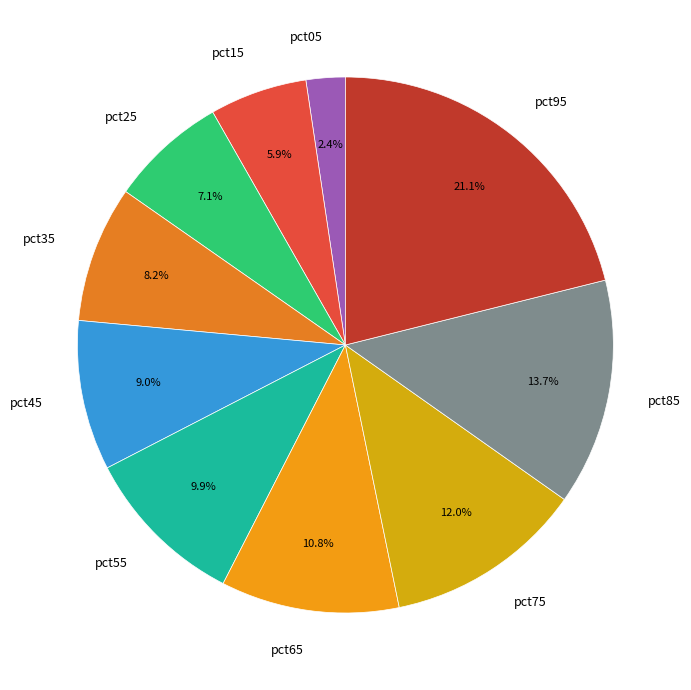

To the nearest percent, what is the difference between the pct35 and pct05 slice percentages?

6%